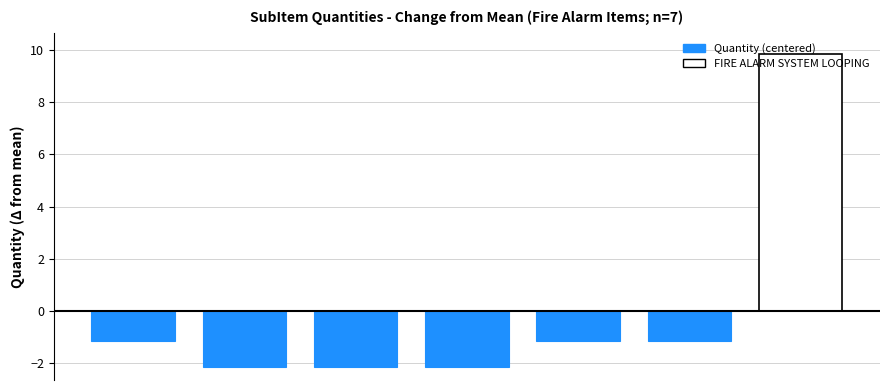

What is the maximum value shown in the chart?

9.9